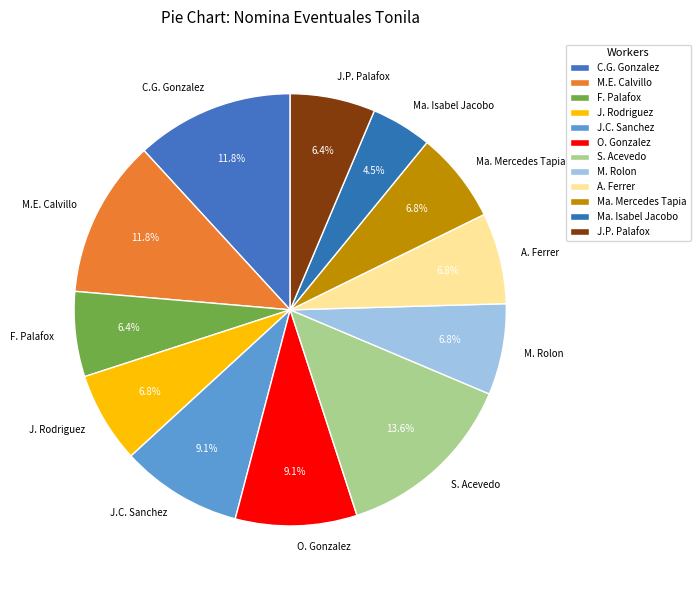

Is there a majority slice in this chart?

No